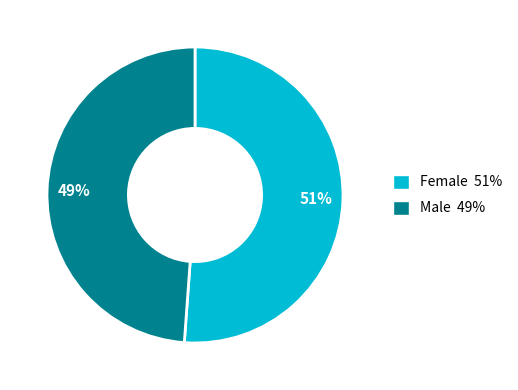

What is the smallest slice in the pie chart?

Male